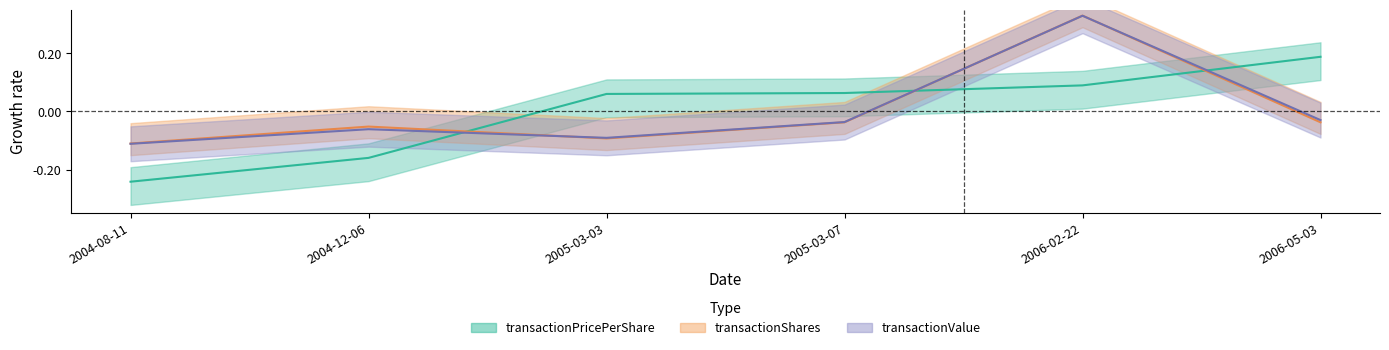

What is the difference between the second highest and second lowest values in the transactionShares series?

0.1